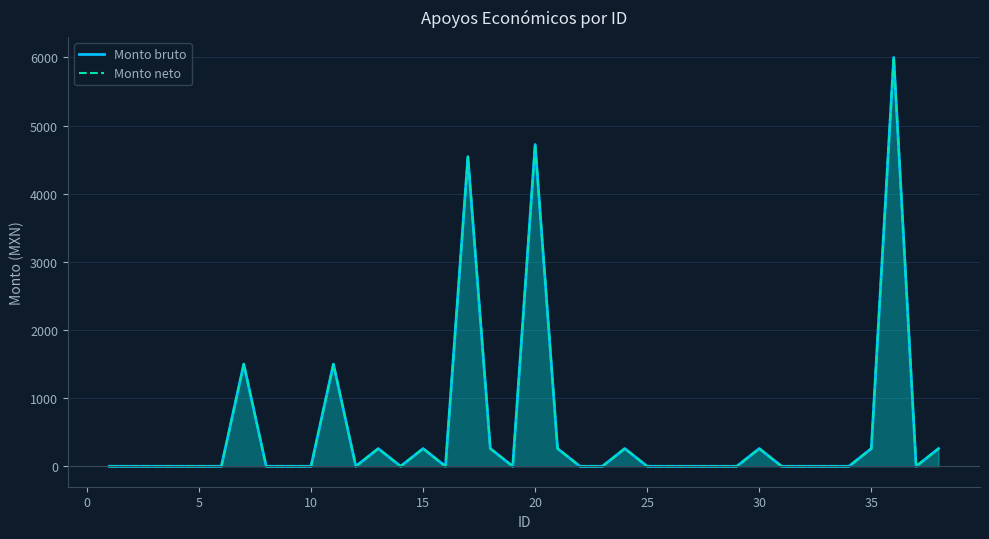

How many lines are shown in the chart?

2